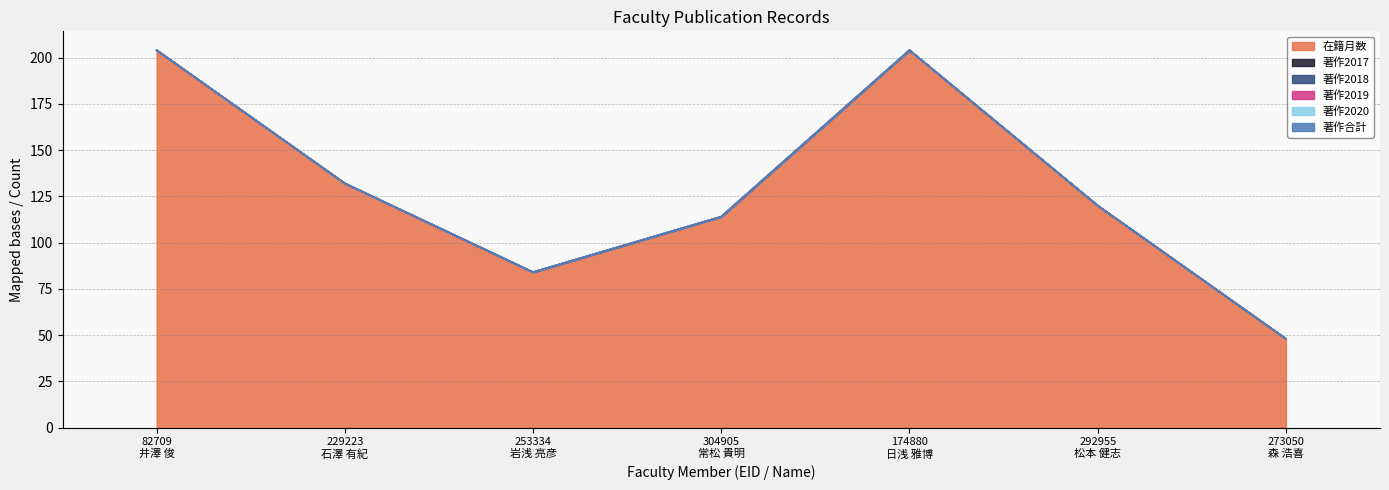

True or false: 著作2018 and 著作2019 cross at least once.

False